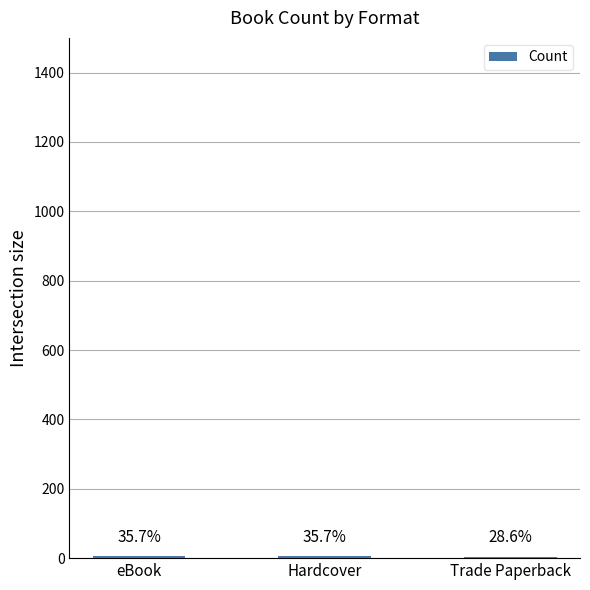

What is the sum of the values at eBook and Hardcover?

10